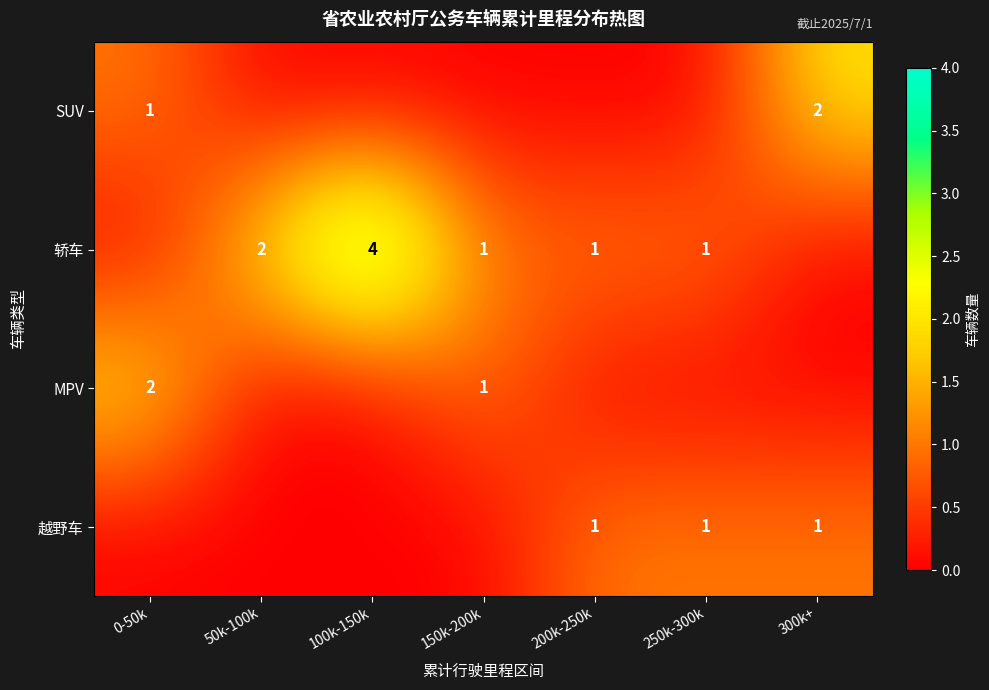

What is the greatest value displayed?

4